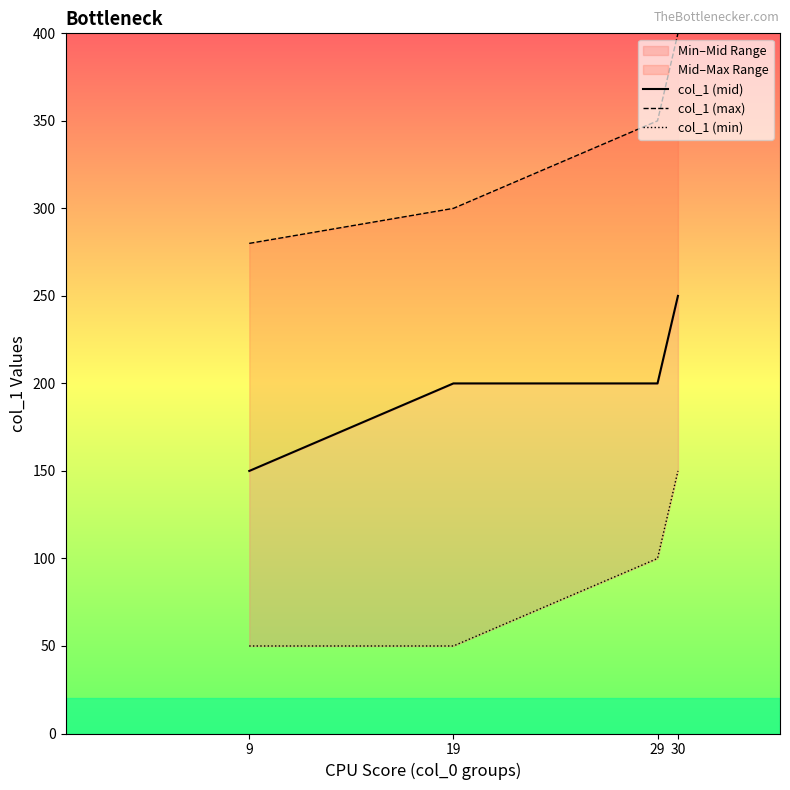

True or false: col_1 (max) has a value of 426 at 9.

False